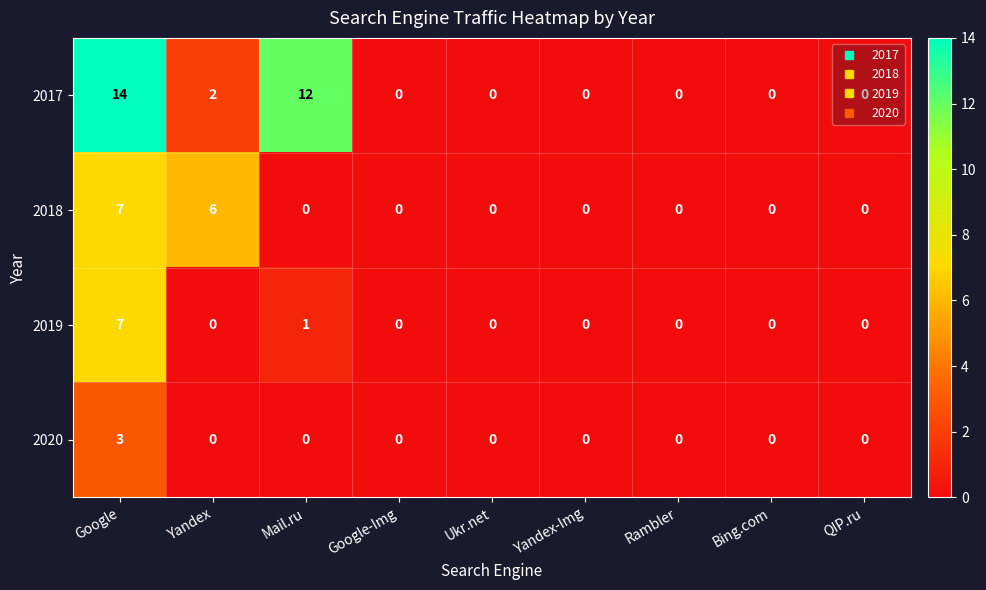

What is the greatest value displayed?

14